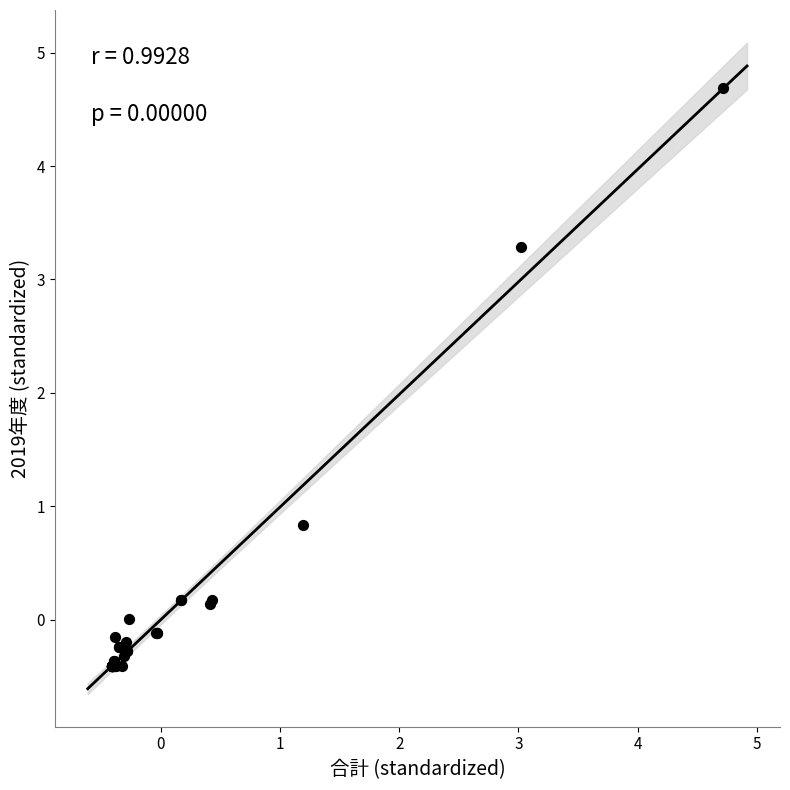

What Y value in the scatter plot is closest to 2?

0.8